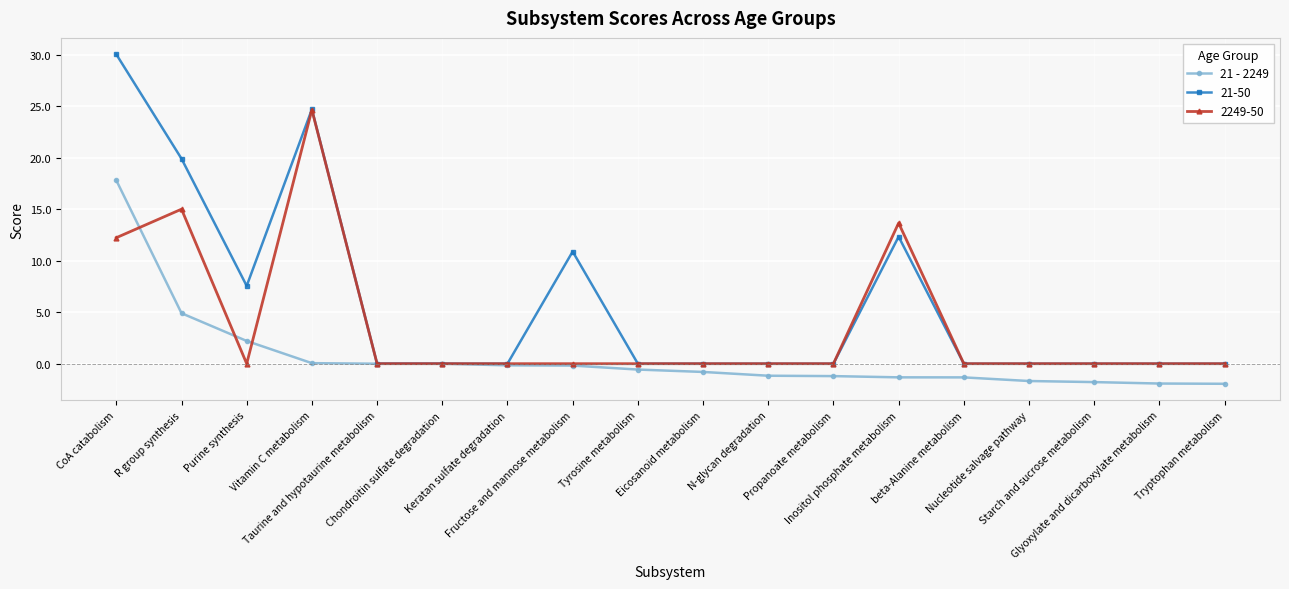

Which series has the widest spread of values?

21-50